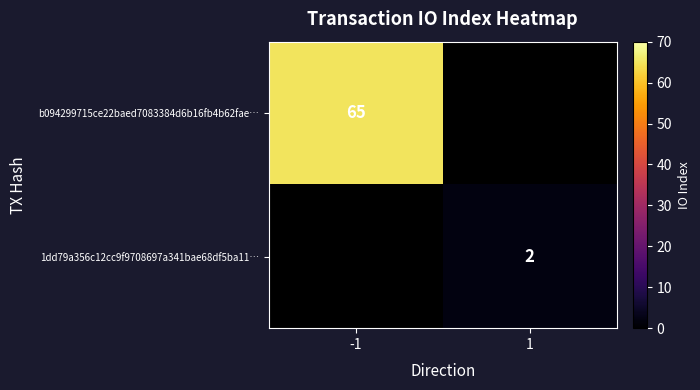

The value of 1dd79a356c12cc9f9708697a341bae68df5ba11… at 1 is 2. True or false?

True